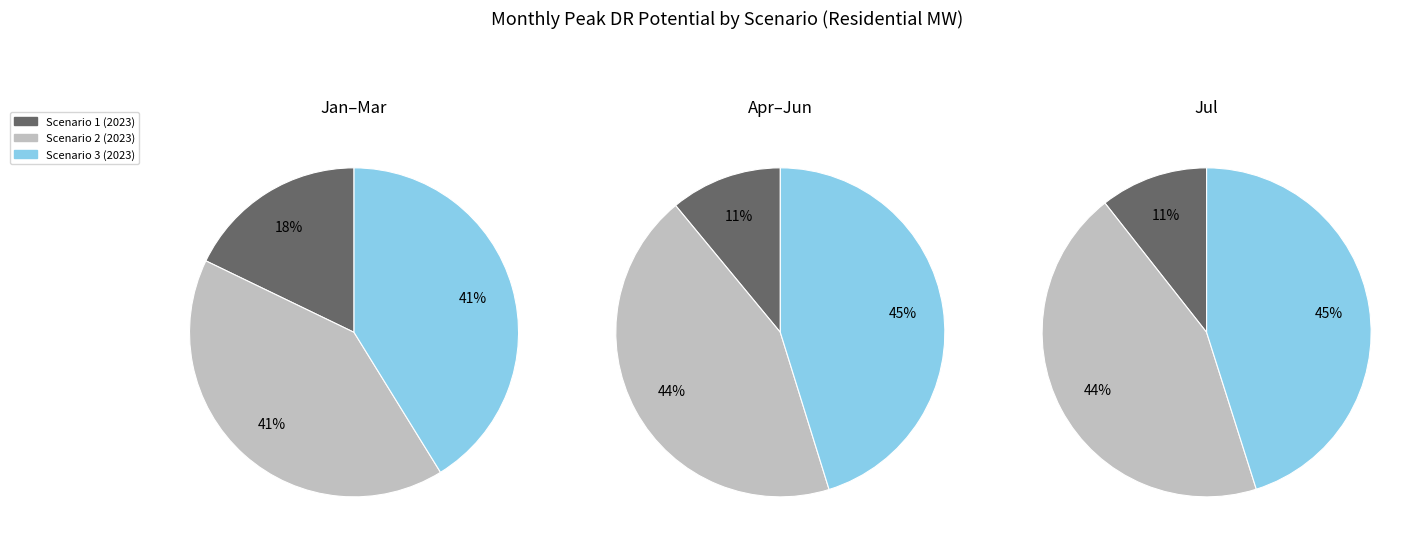

What is the largest slice in the pie chart?

Jul